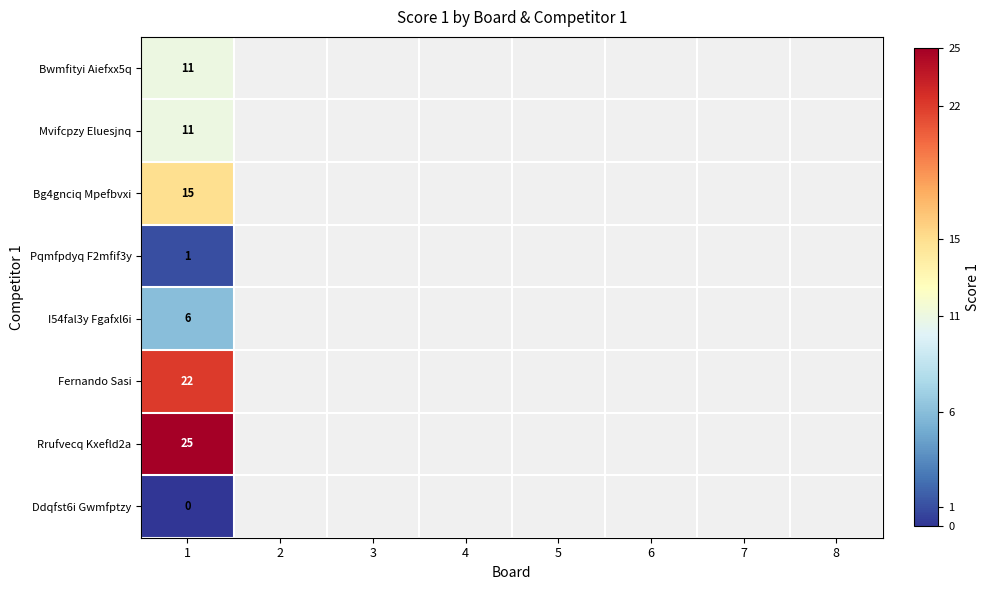

What is the lowest value of the Pqmfpdyq F2mfif3y series?

1.0